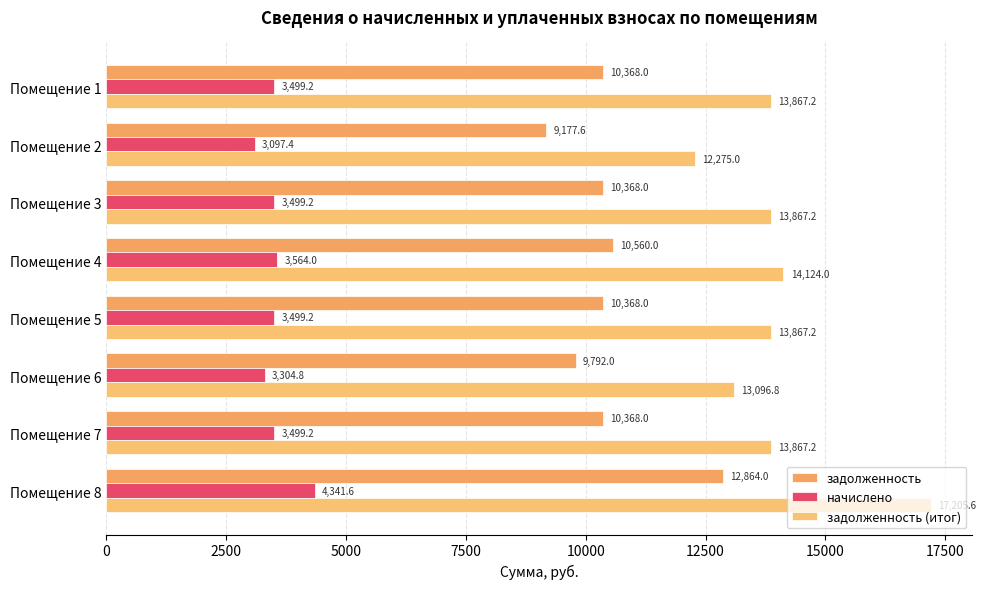

Which category has the highest value in the задолженность (итог) series?

Помещение 8